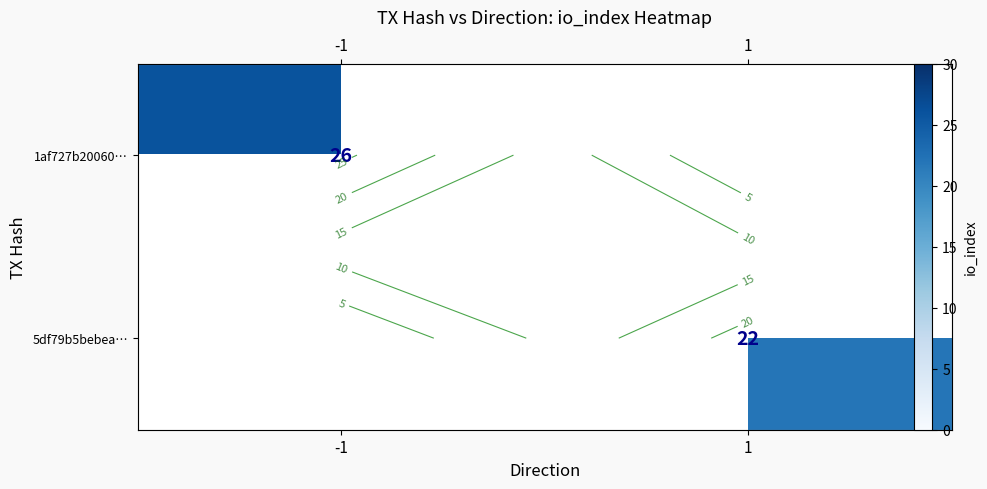

Rank the categories by 1af727b20060… value from highest to lowest.

-1, 1